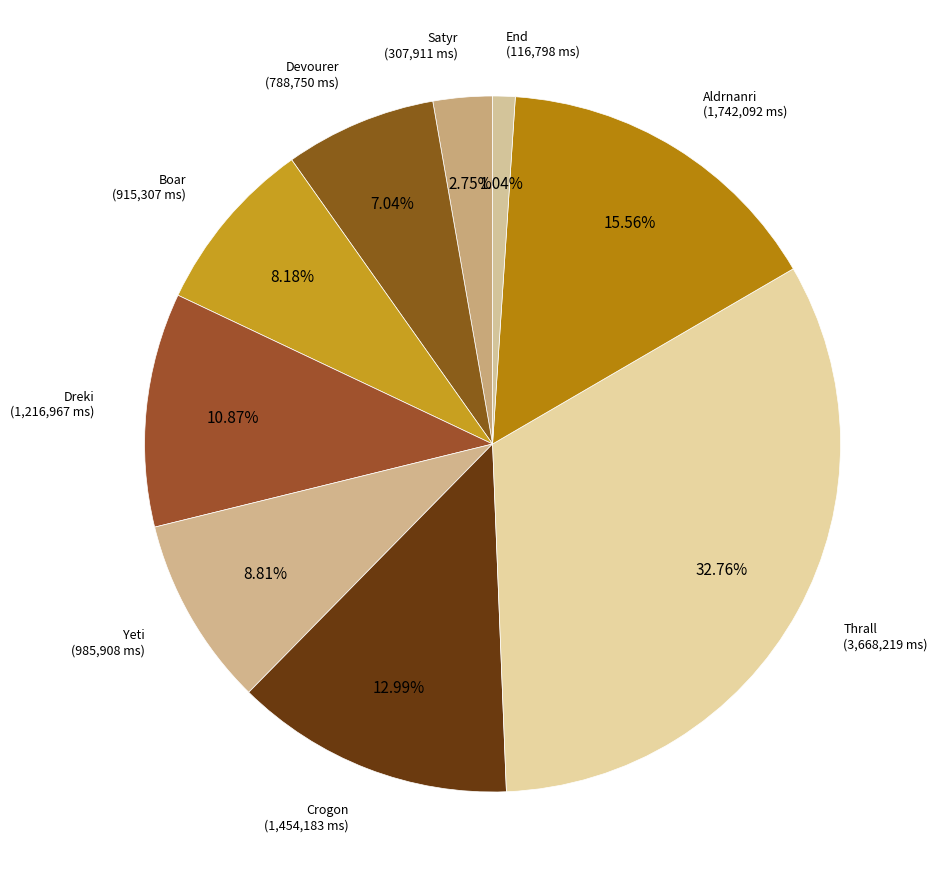

Rank the categories by value from highest to lowest.

Thrall, Aldrnanri, Crogon, Dreki, Yeti, Boar, Devourer, Satyr, End